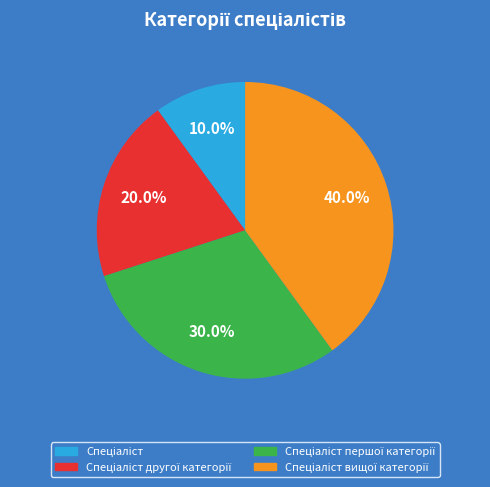

Is there any slice that represents more than half of the pie?

No